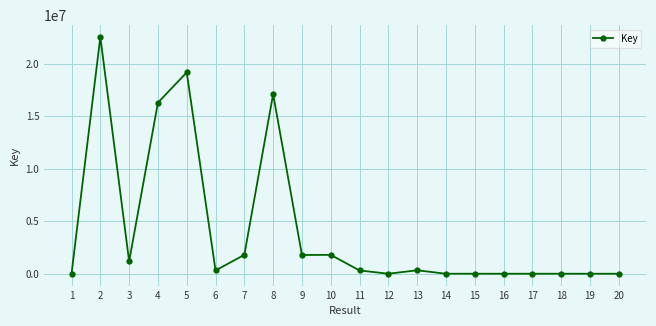

What is the difference between the maximum and minimum values?

22560480